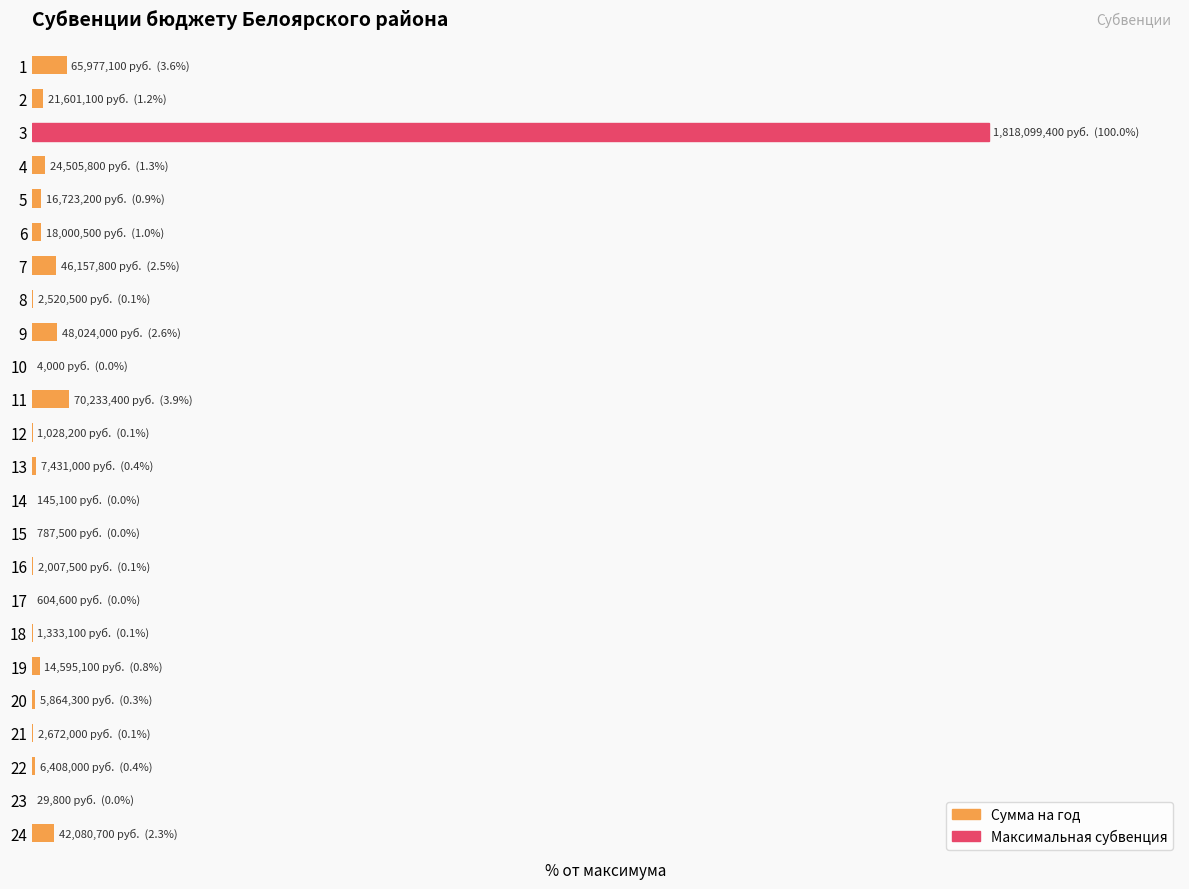

True or false: the data shows 0.1 at 18.

False